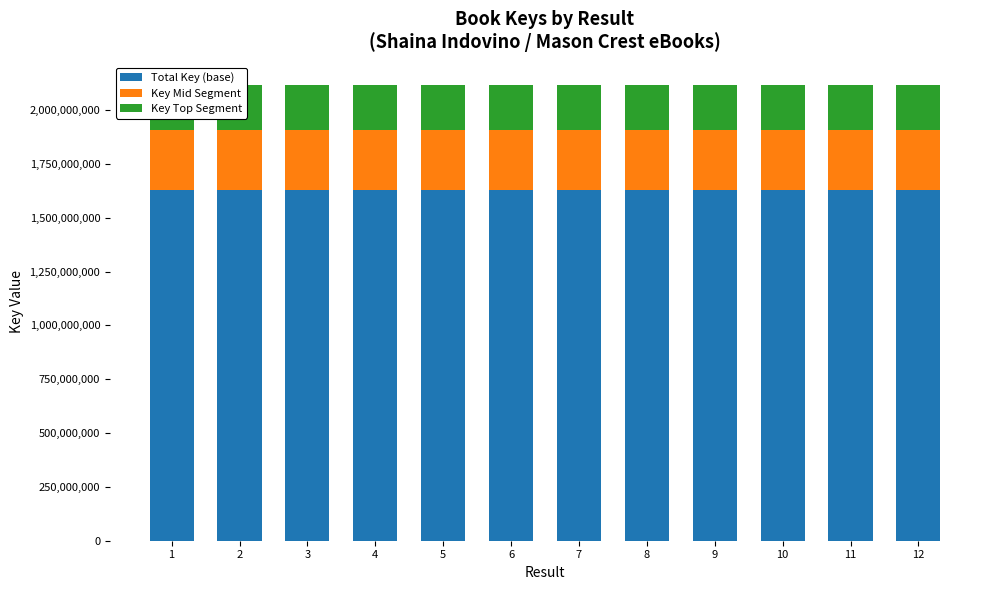

Does the chart contain stacked bars?

Yes